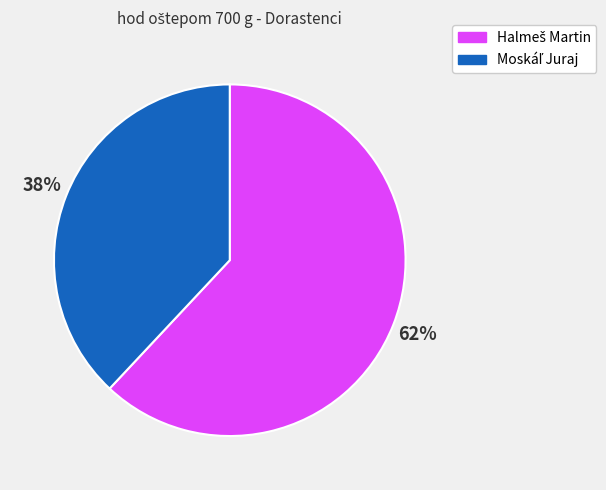

To the nearest percent, what is the difference between the largest and smallest slice percentages?

24%